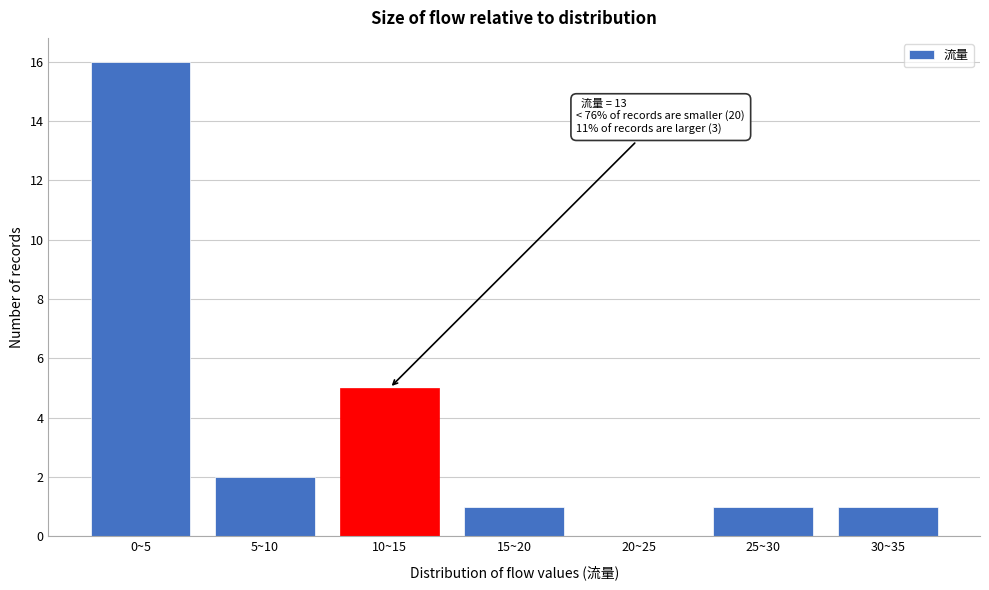

Reading left to right, extract all data points from this chart.

0~5=16	5~10=2	10~15=5	15~20=1	20~25=0	25~30=1	30~35=1